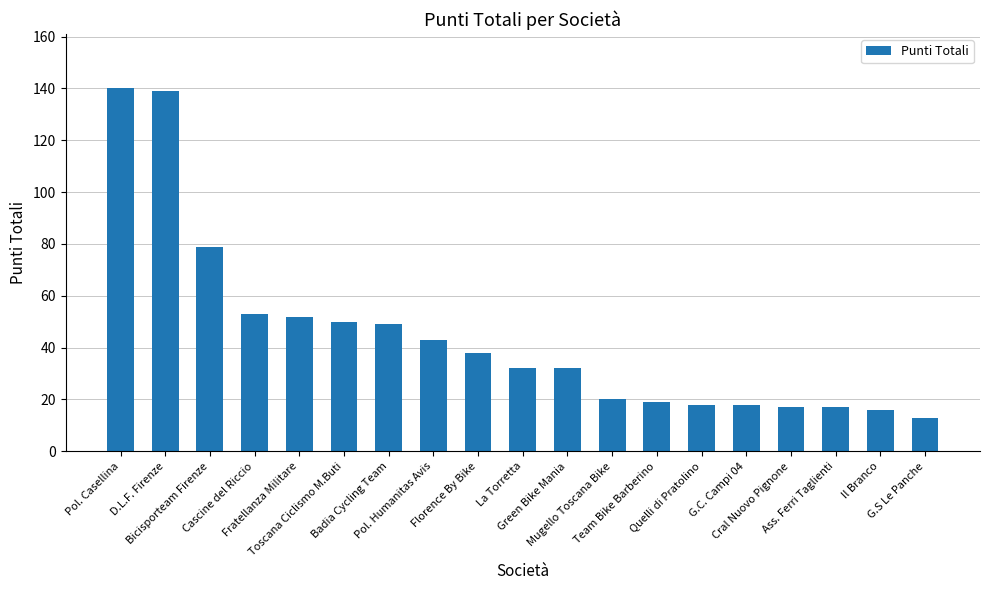

What position from the right is La Torretta?

10